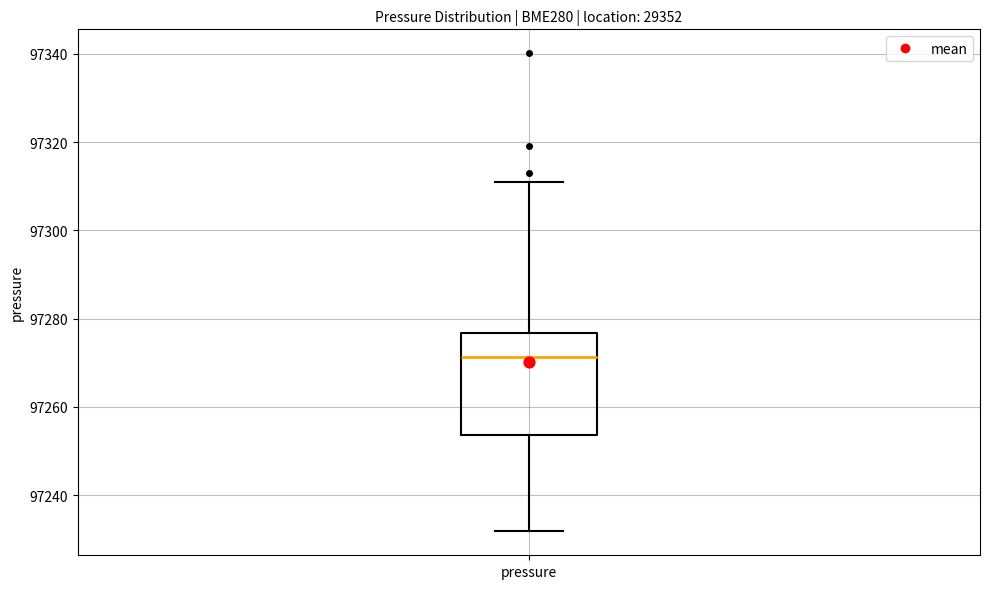

Transcribe this box plot: give where the median line is, the range the box spans, and where the two whiskers end, as read against the y-axis. The values are not printed on the chart, so give them approximately, as read against the axis.

median 97272, box 97254 to 97276, whiskers 97232 to 97310